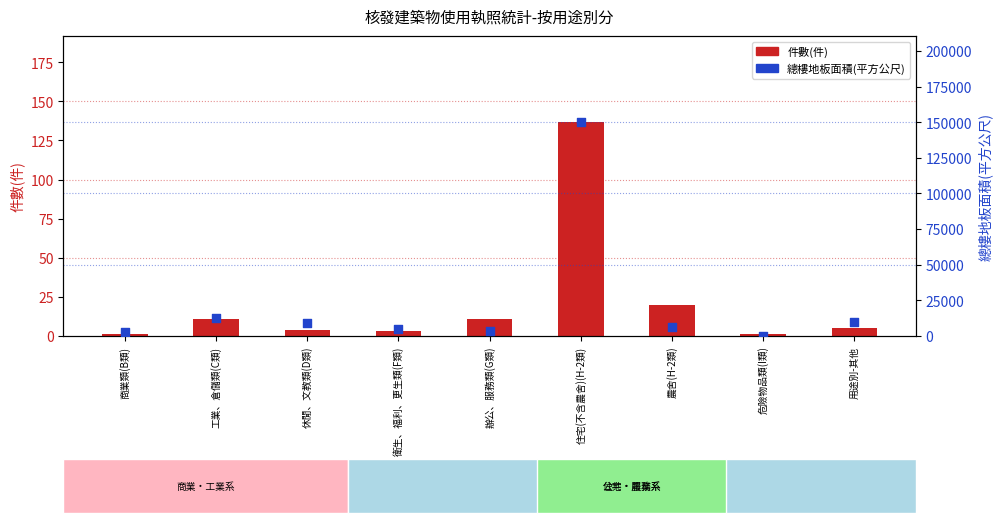

What are all the series names shown in the legend?

件數(件), 總樓地板面積(平方公尺)